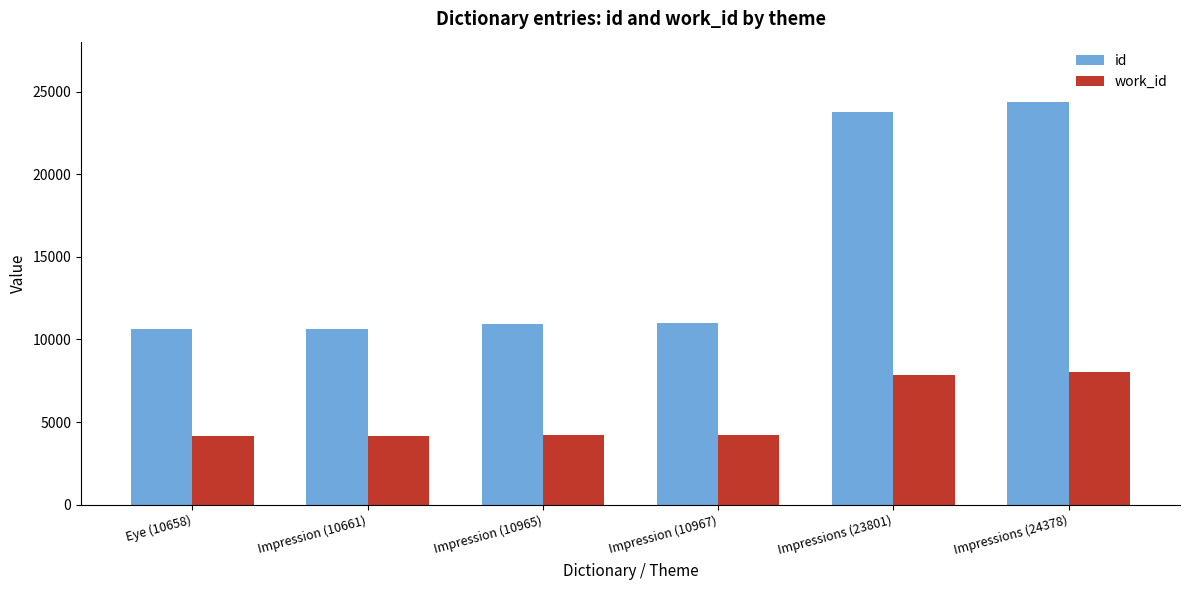

Rank the series by their maximum value, from lowest to highest.

work_id, id